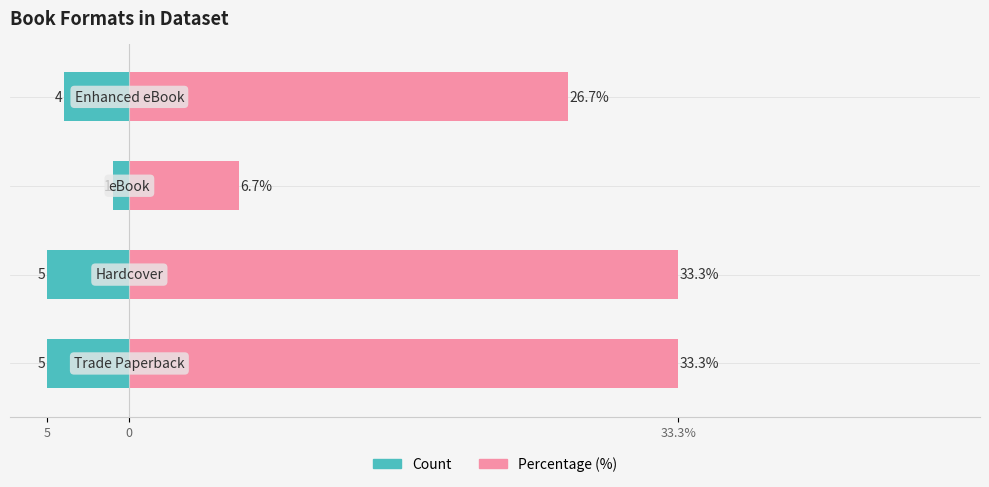

The value of Percentage (%) at 5 is 33.3. True or false?

True